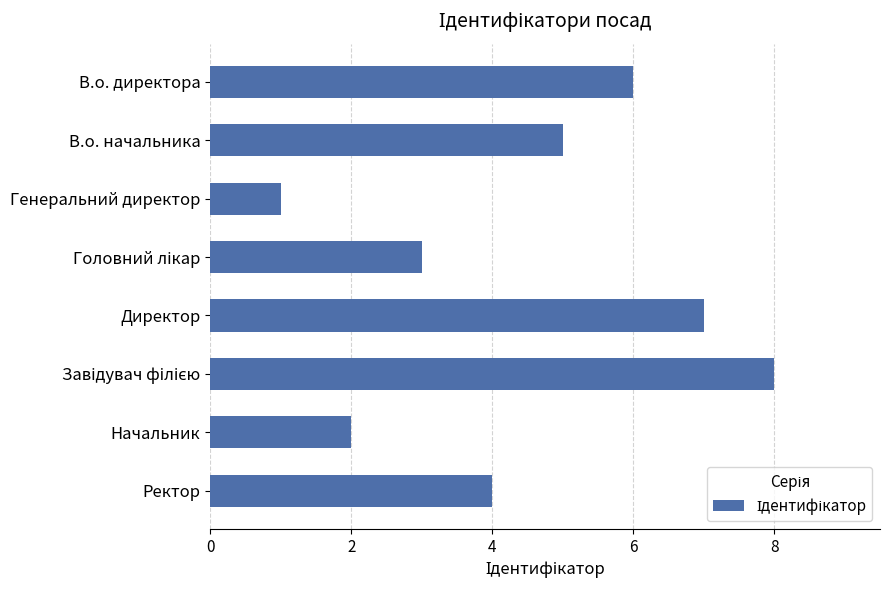

What is the smallest value displayed?

1